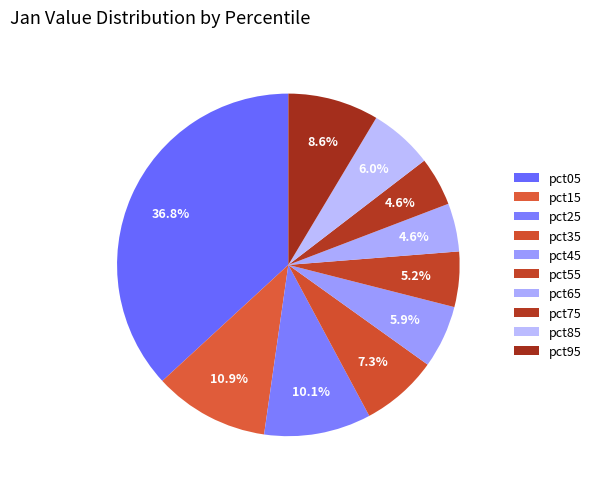

How many segments does this pie chart have?

10